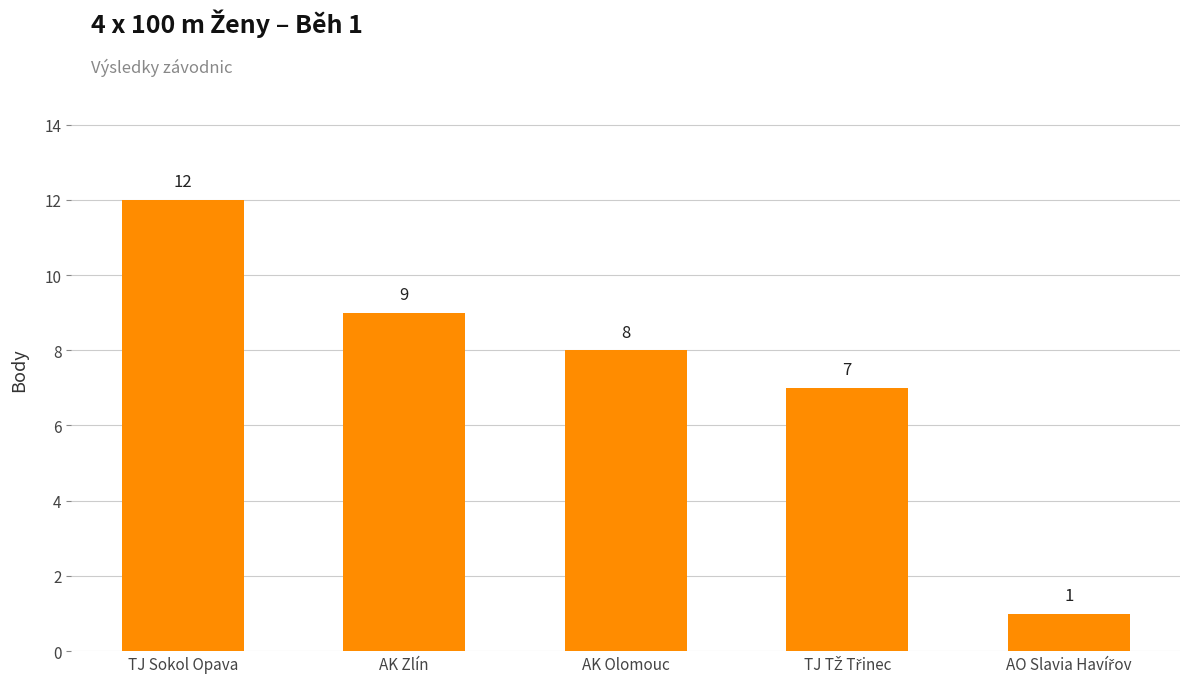

The chart shows a value of 3 at TJ Sokol Opava. True or false?

False